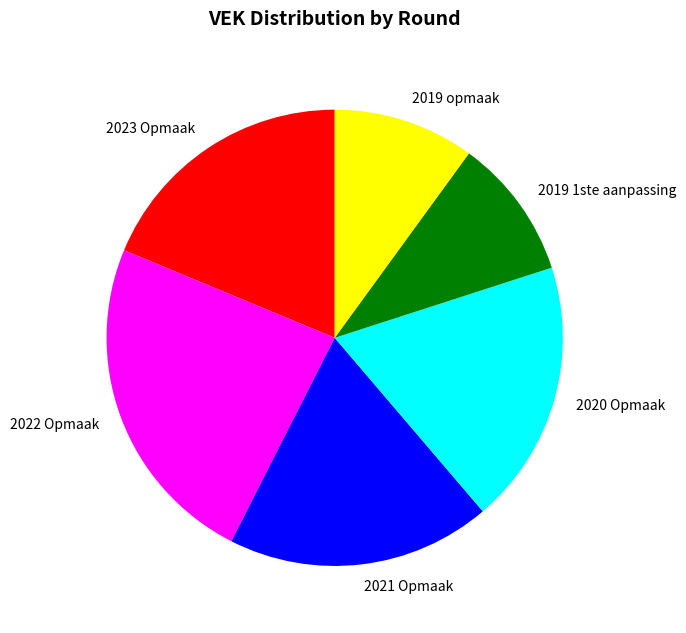

What is the largest slice in the pie chart?

2022 Opmaak